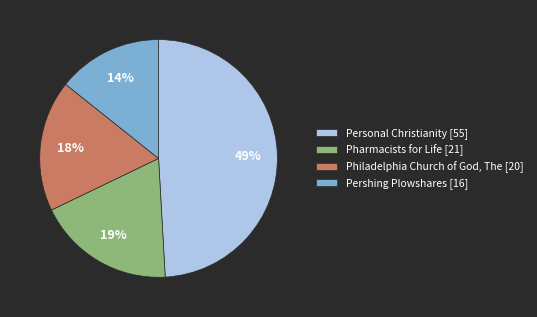

Which has a higher value, Pharmacists for Life or Philadelphia Church of God, The?

Pharmacists for Life